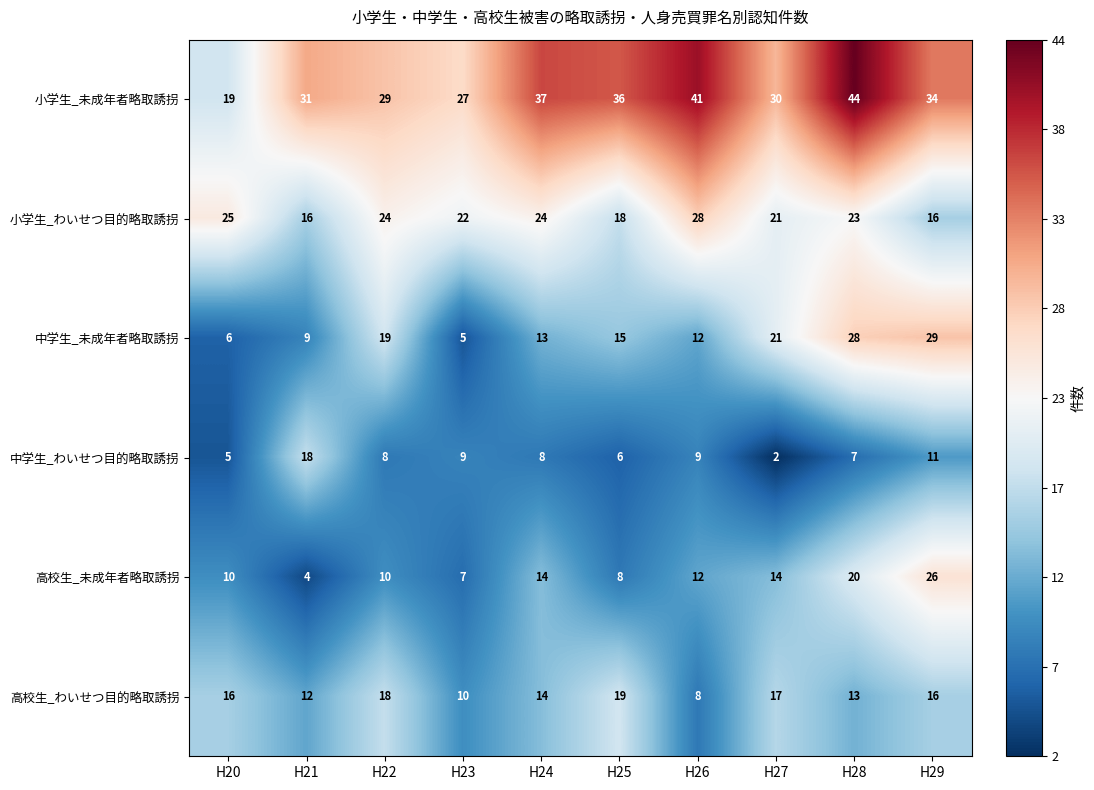

At which category is the sum across all series the highest?

H28